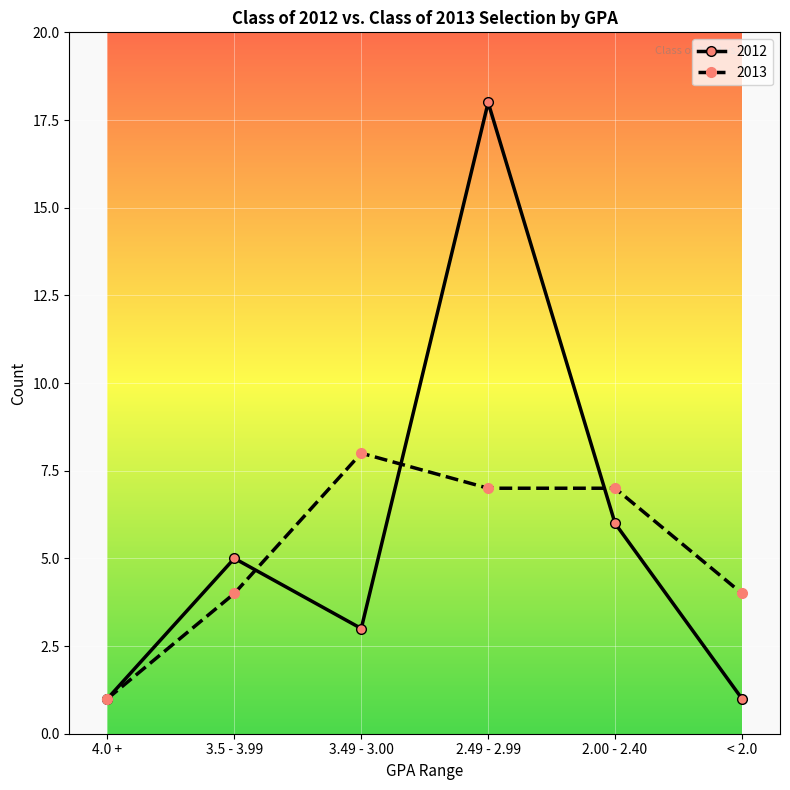

Is the value of 2013 at 2.00 - 2.40 greater than the value of 2012 at 2.00 - 2.40?

Yes